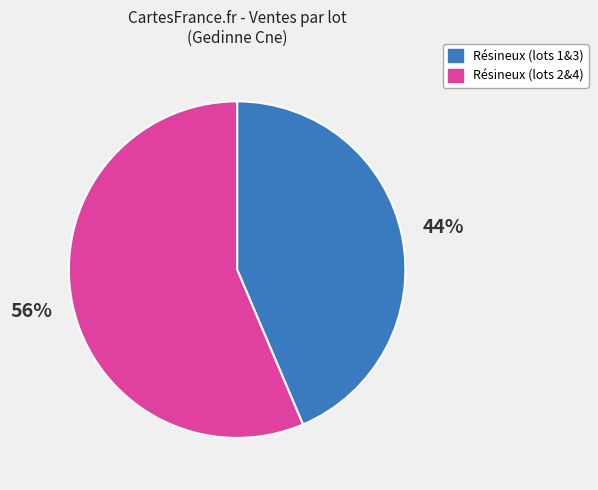

Between Résineux (lots 2&4) and Résineux (lots 1&3), which is larger?

Résineux (lots 2&4)